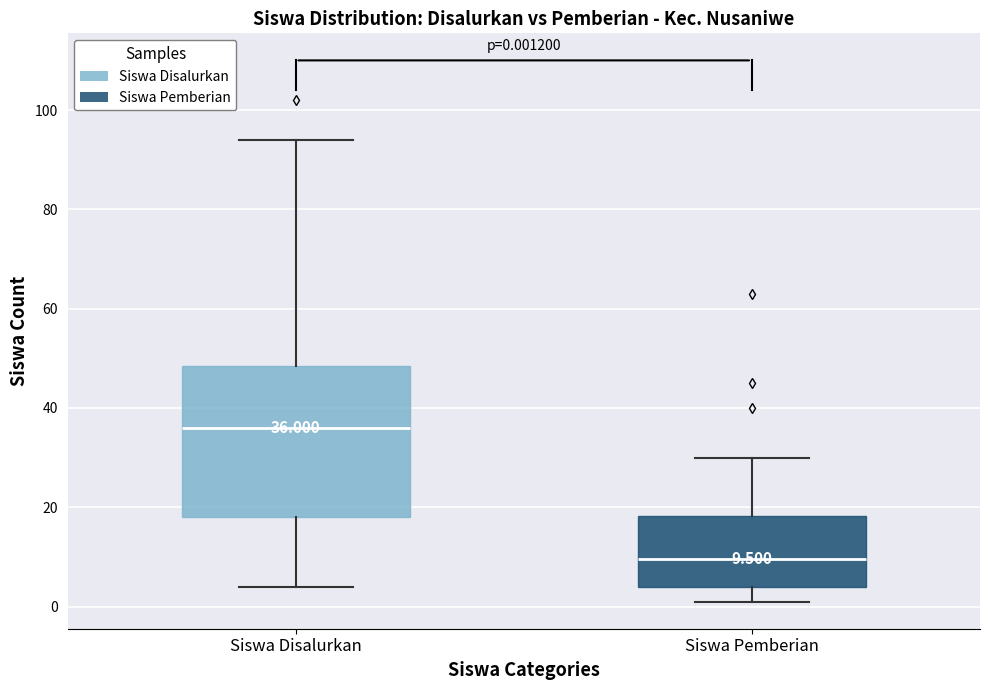

Which box has the highest median line?

Siswa Disalurkan